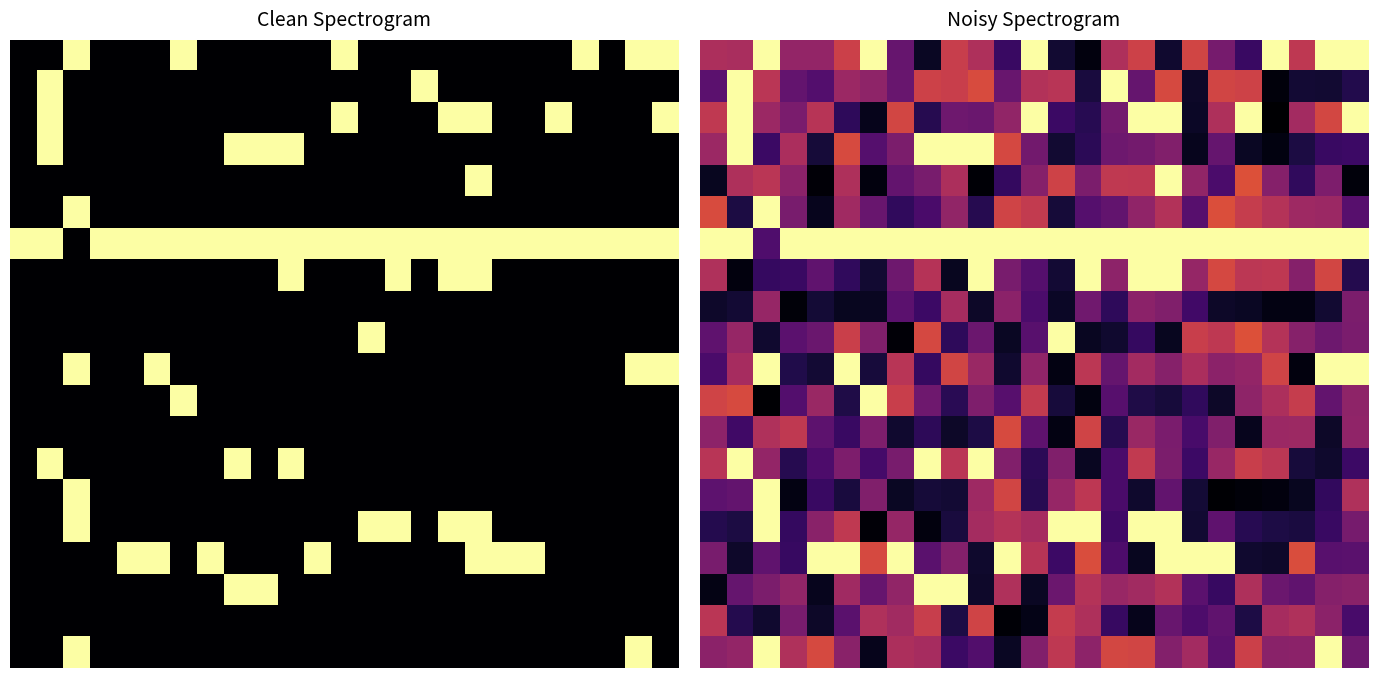

At which category does the chart reach its minimum across all series?

21